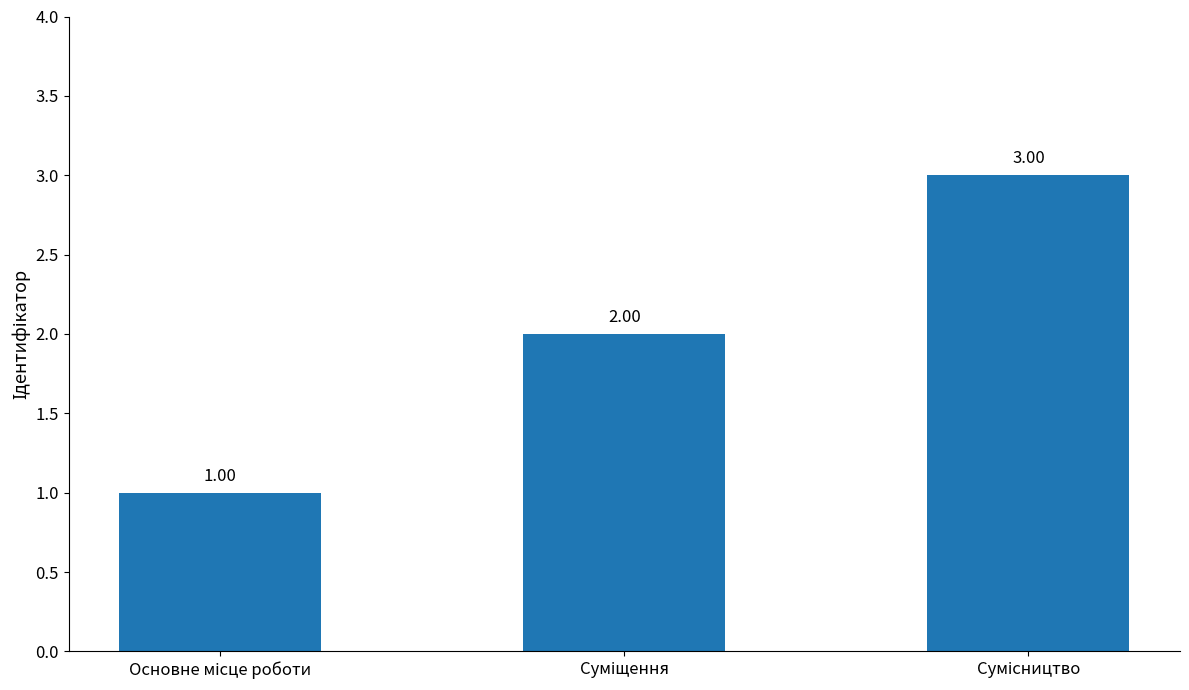

What is the sum of all values?

6